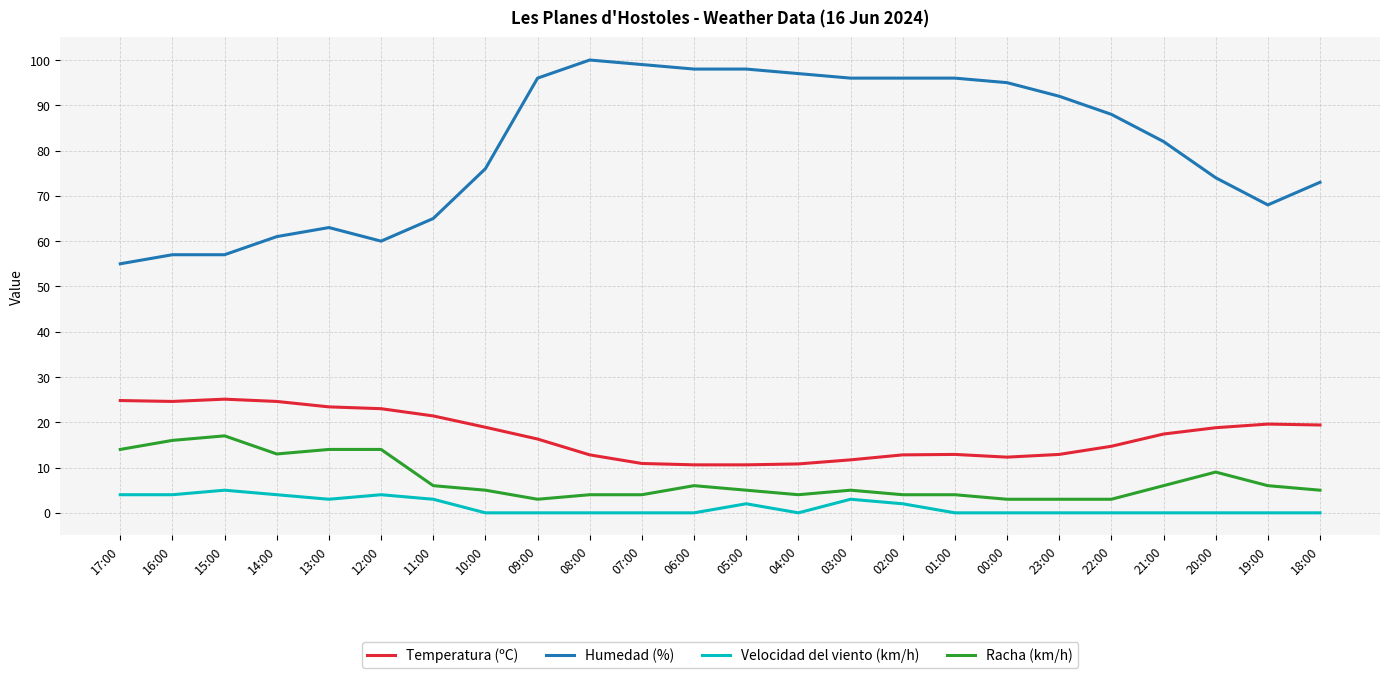

The Temperatura (ºC) series shows 26.0 at 18:00. True or false?

False